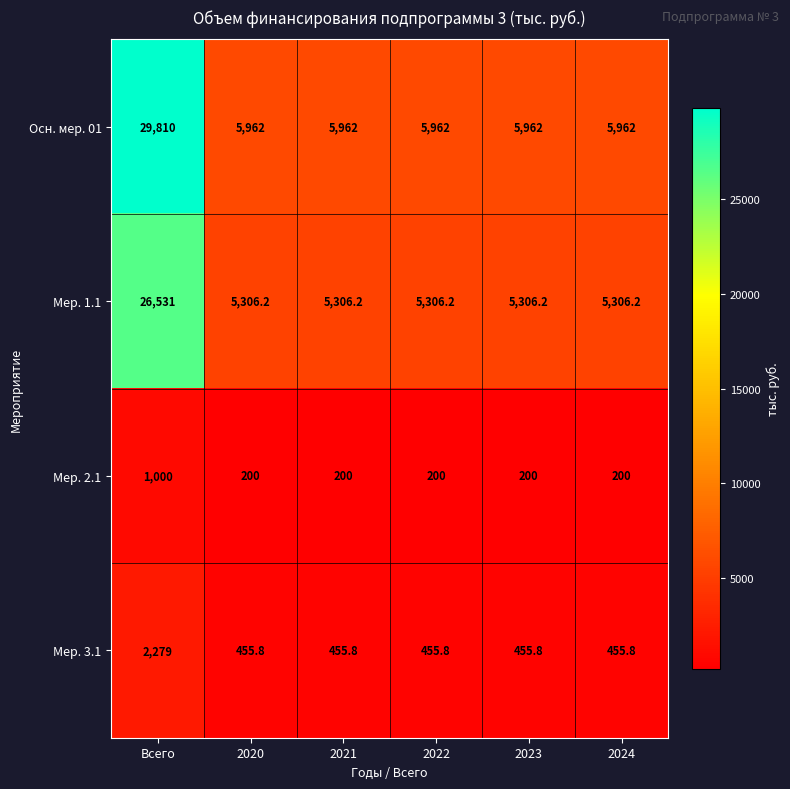

Reading left to right, what are all the values shown in this chart?

Осн. мер. 01: 29810.0	5962.0	5962.0	5962.0	5962.0	5962.0
Мер. 1.1: 26531.0	5306.2	5306.2	5306.2	5306.2	5306.2
Мер. 2.1: 1000.0	200.0	200.0	200.0	200.0	200.0
Мер. 3.1: 2279.0	455.8	455.8	455.8	455.8	455.8